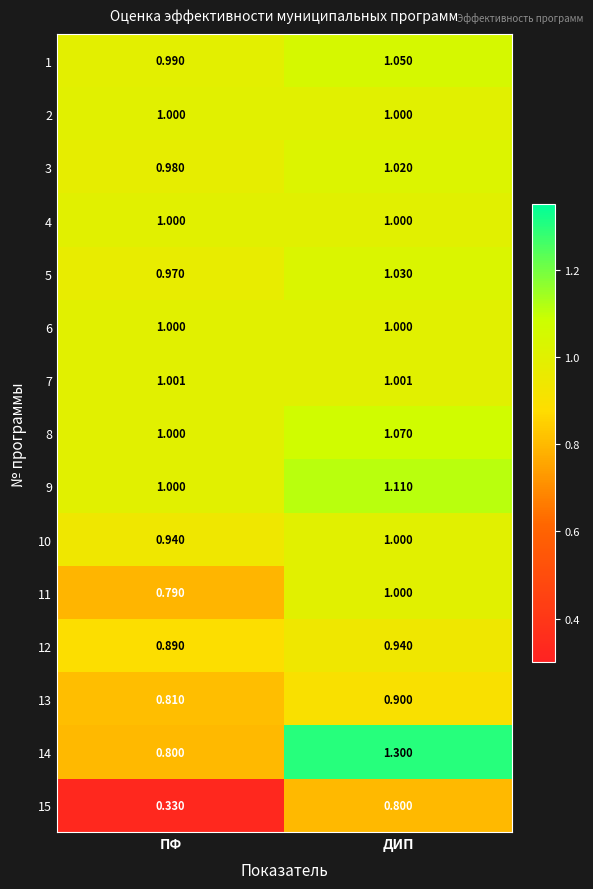

What is the total value across all series at ДИП?

15.2